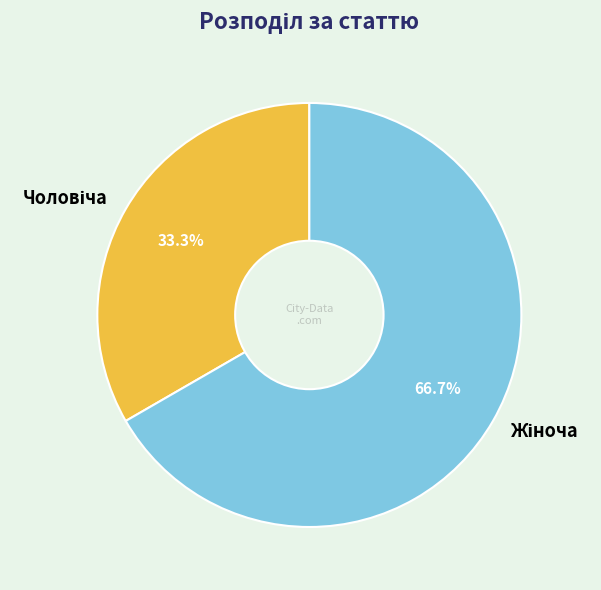

Is there a majority slice in this chart?

Yes